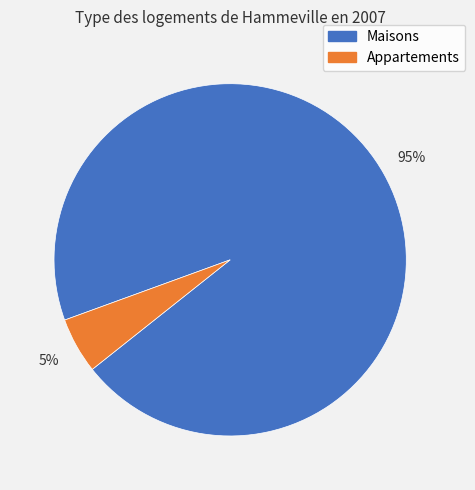

To the nearest percent, what is the average slice percentage?

50%